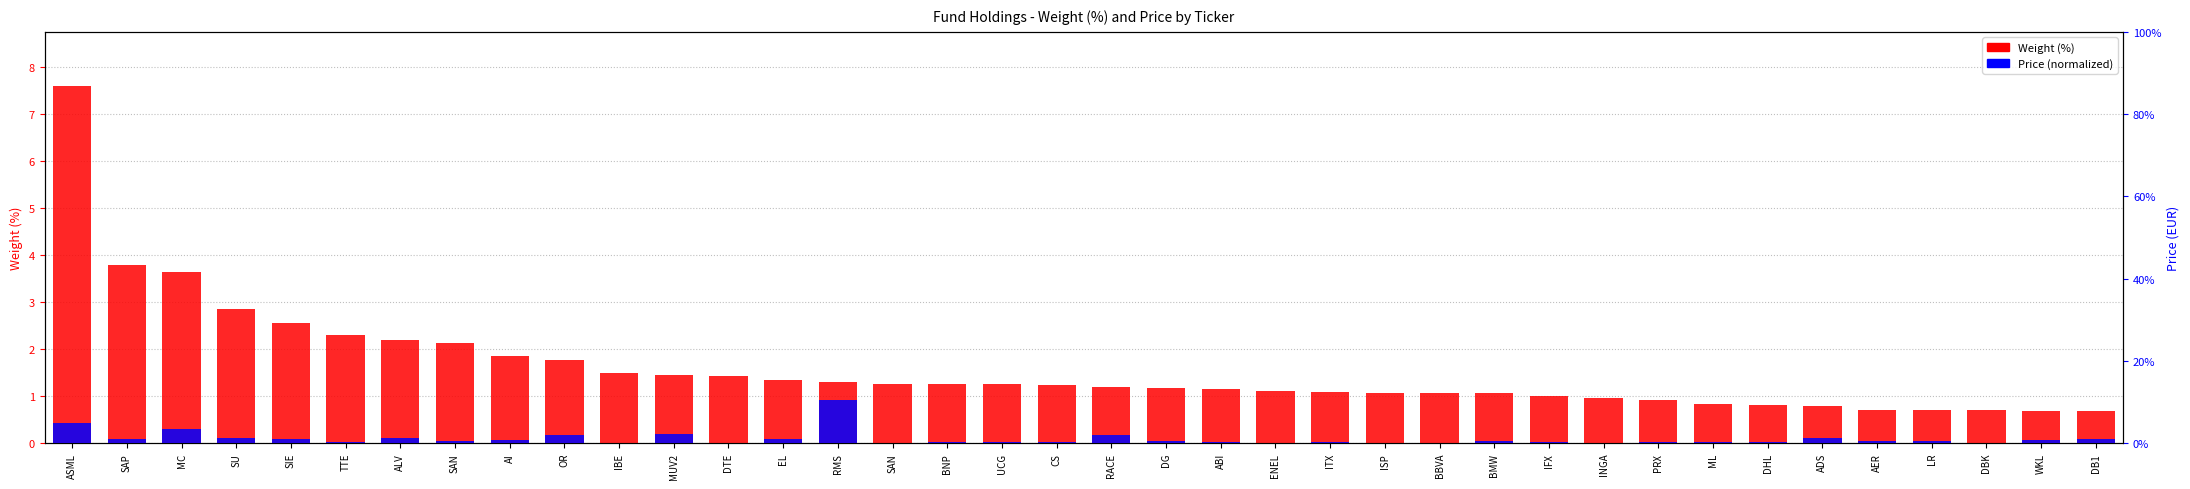

Which category has the highest value across all series?

ASML